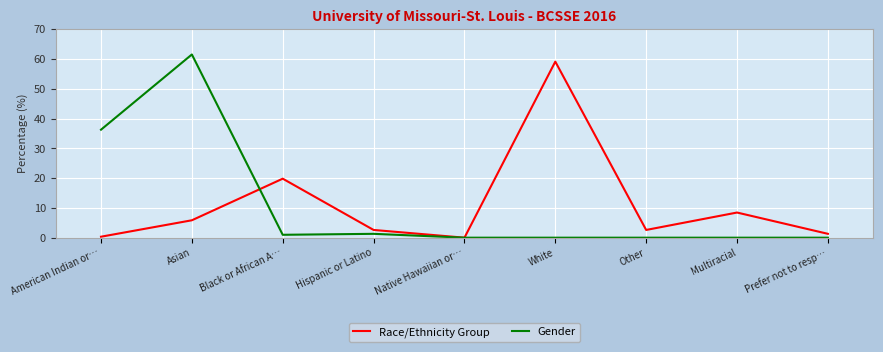

What is the sum of all Race/Ethnicity Group values?

100.0